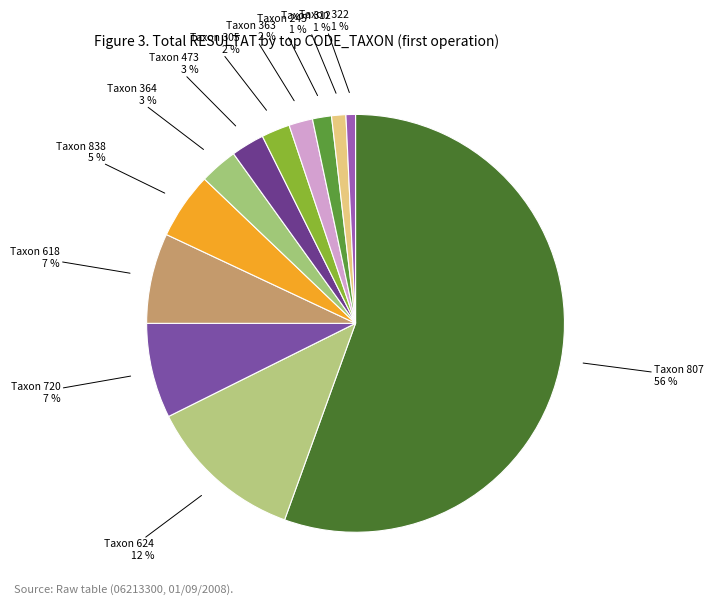

To the nearest percent, what is the difference between the largest and smallest slice percentages?

55%